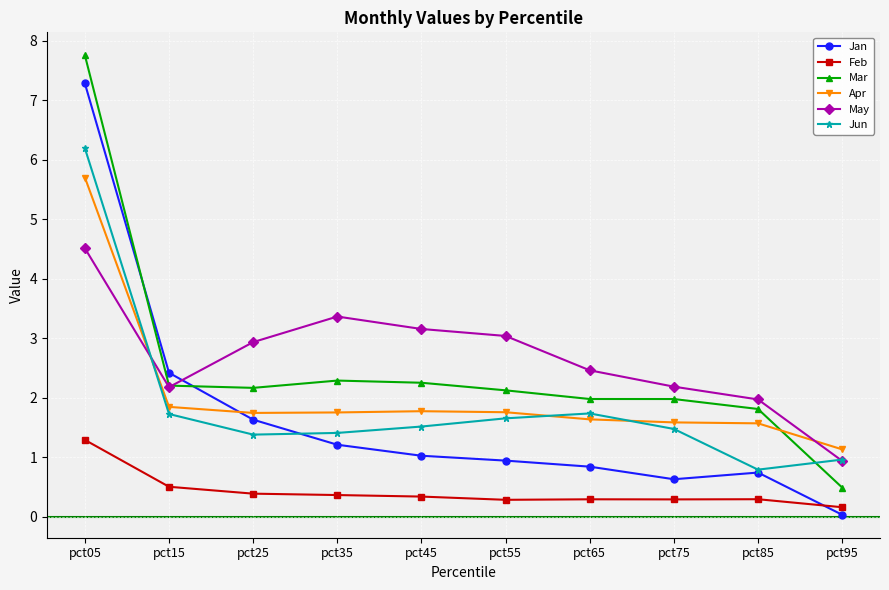

What is the difference between the maximum and minimum values in the Feb series?

1.1